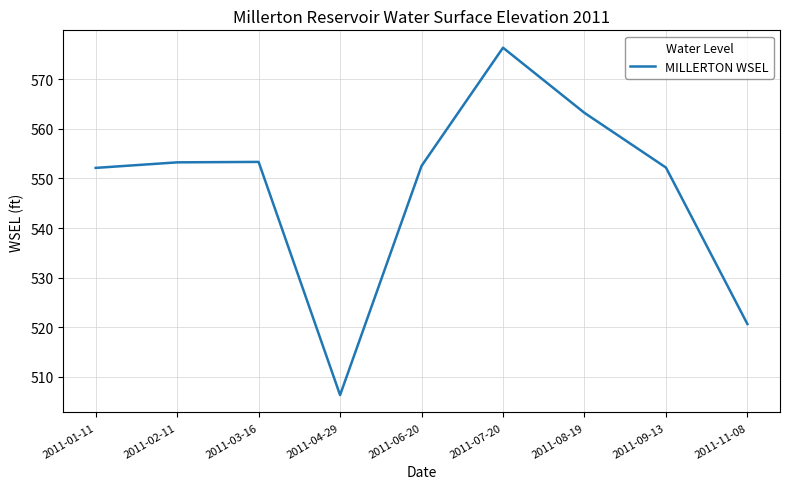

What value does the data have at 2011-03-16?

553.4